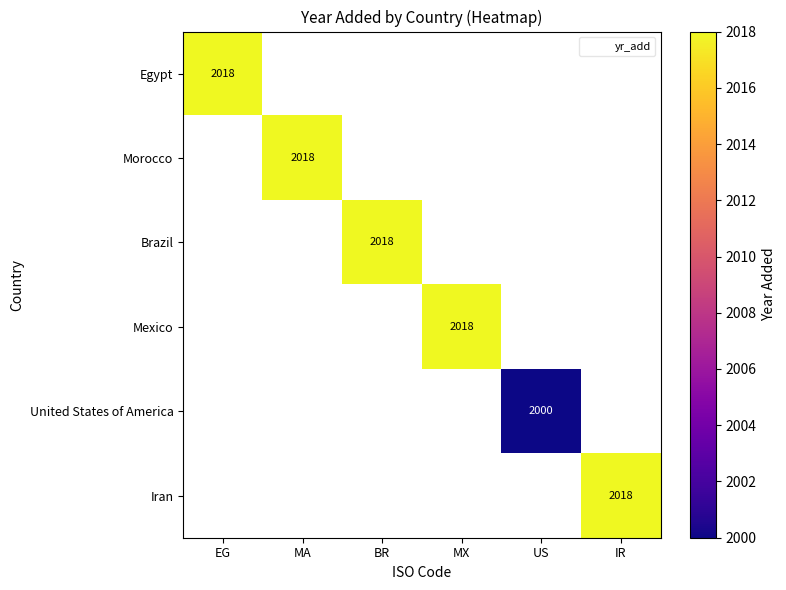

Is it true that Iran equals 2018.0 at IR?

True